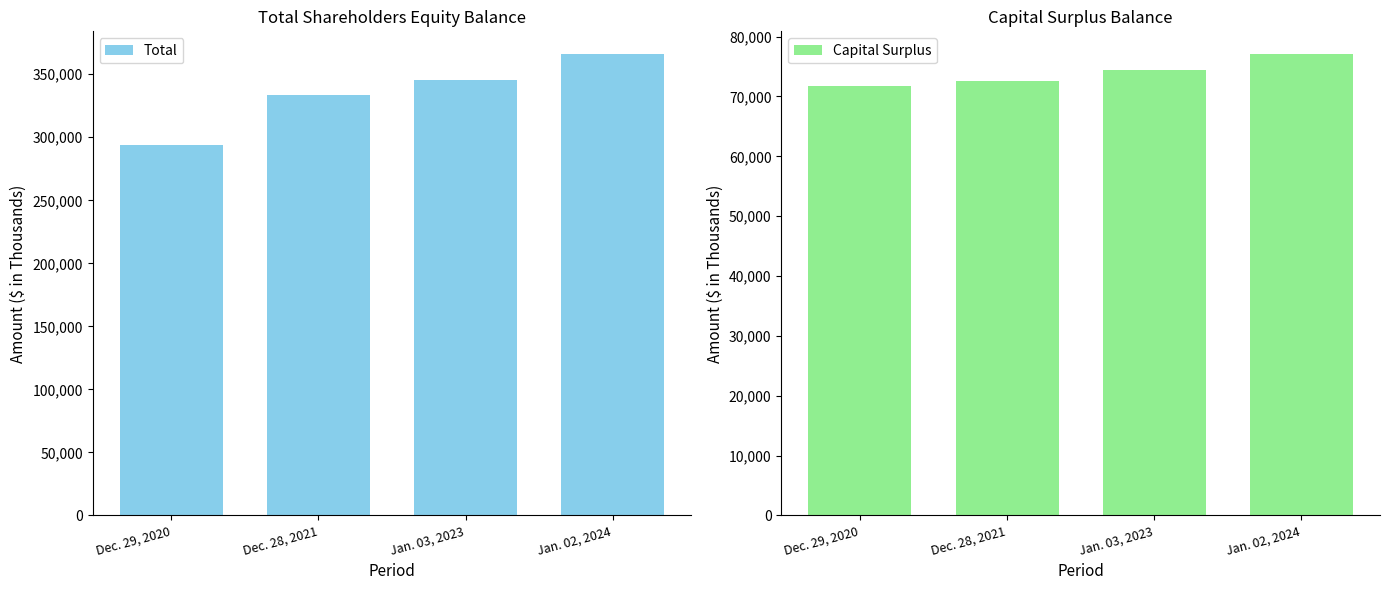

Reading left to right, extract all data points from this chart.

Total: 293788	333771	345515	365761
Capital Surplus: 71722	72513	74459	77036